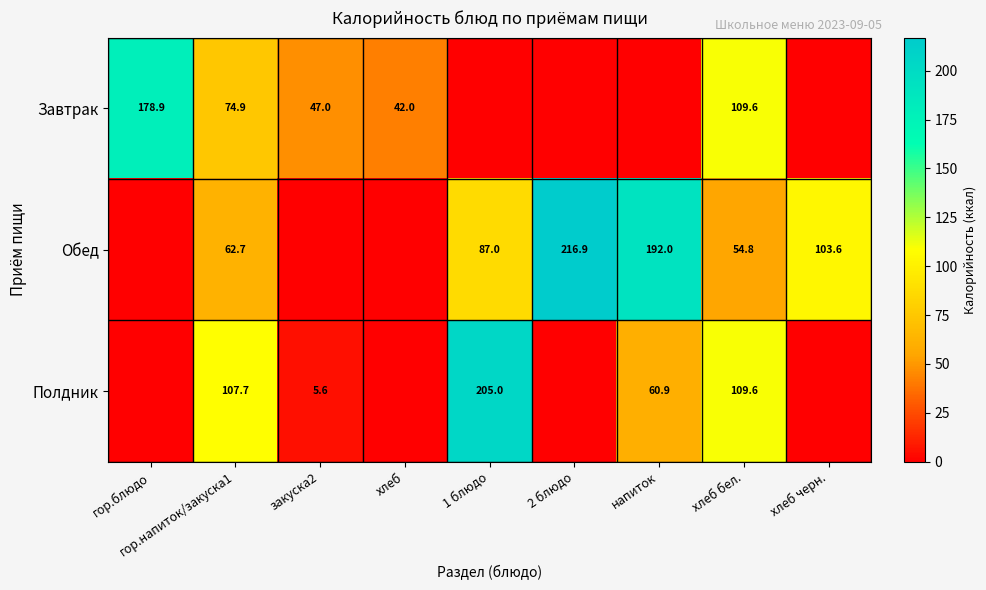

What is the spread (max minus min) of values at закуска2?

47.0